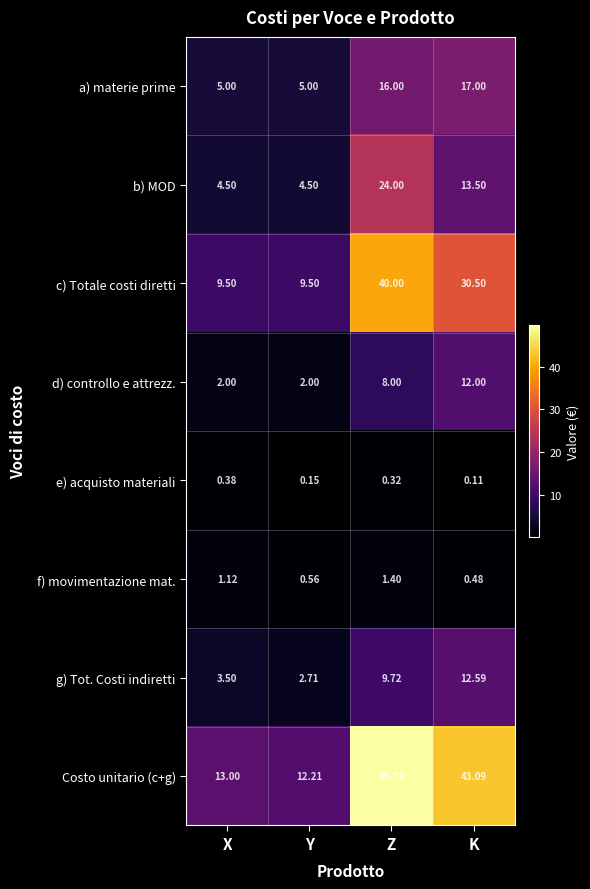

Which category has the highest value in the b) MOD series?

Z